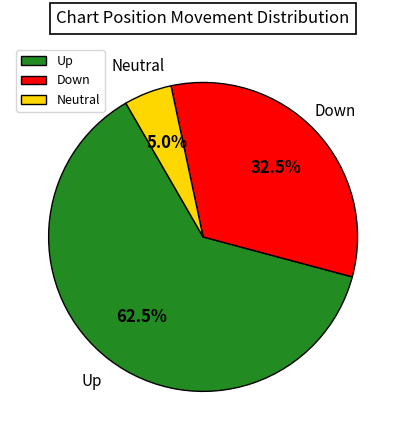

Between Down and Up, which is larger?

Up